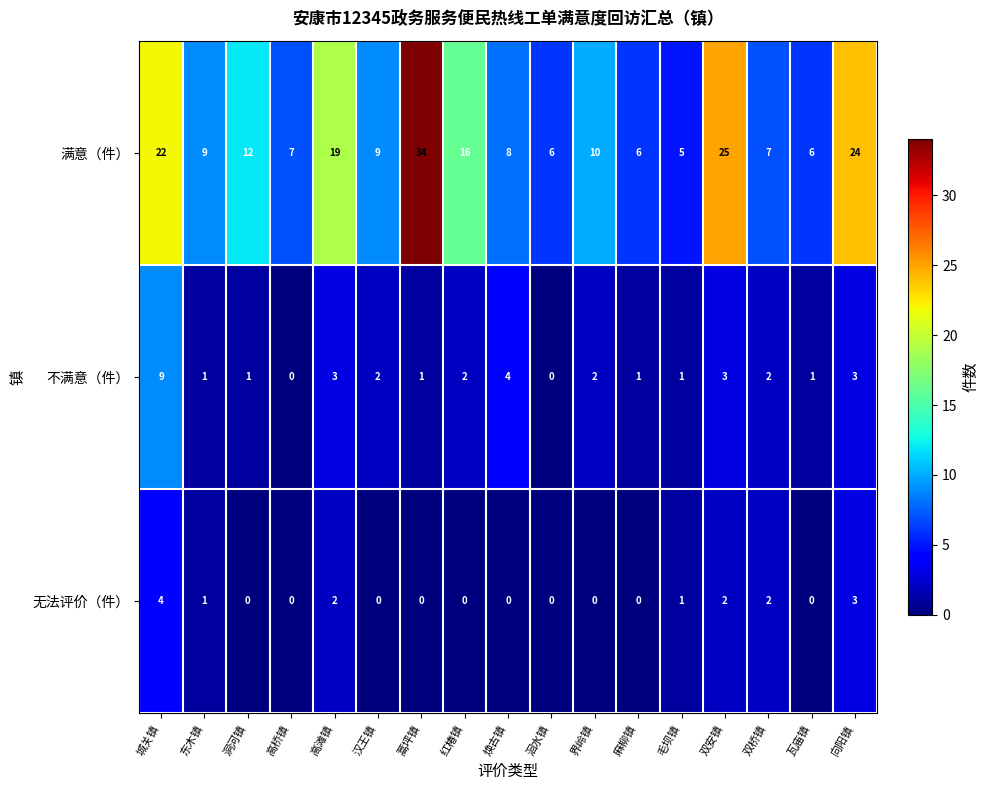

Is the value of 满意（件） at 毛坝镇 greater than the value of 不满意（件） at 高滩镇?

Yes